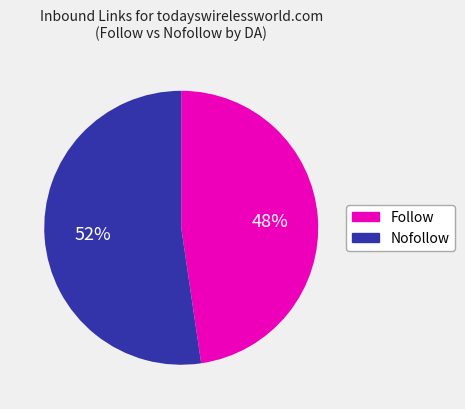

Is there a majority slice in this chart?

Yes